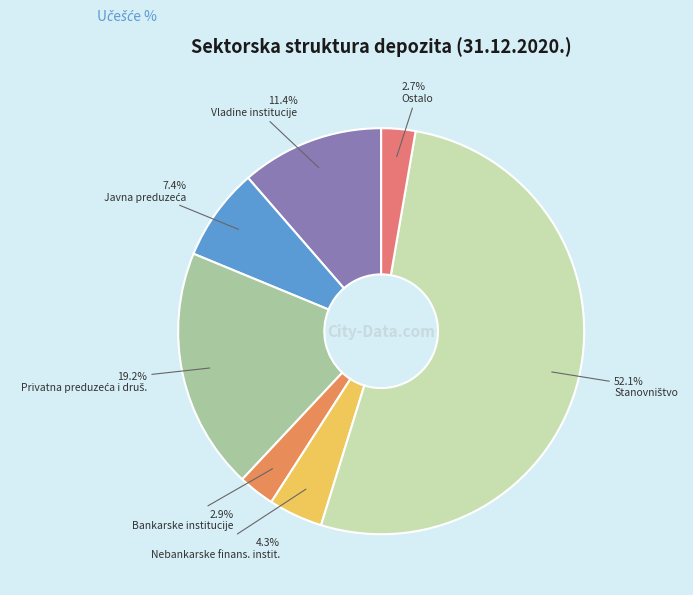

How many slices are in this pie chart?

7